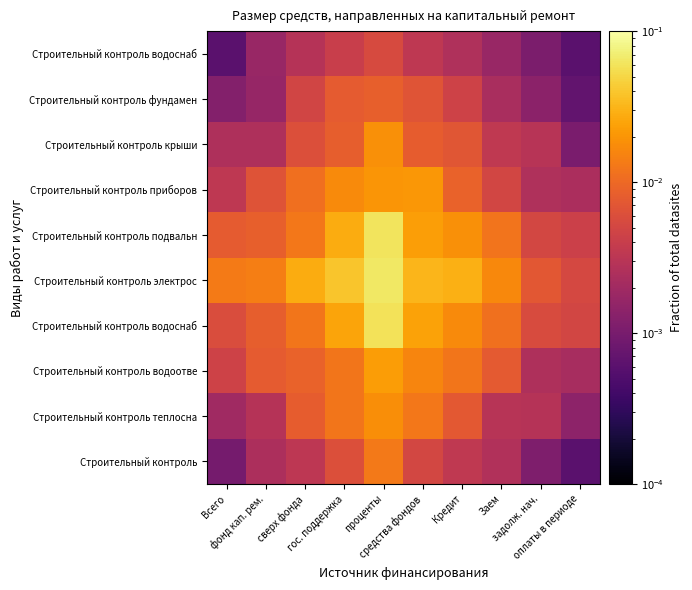

At which category does the chart reach its peak across all series?

проценты